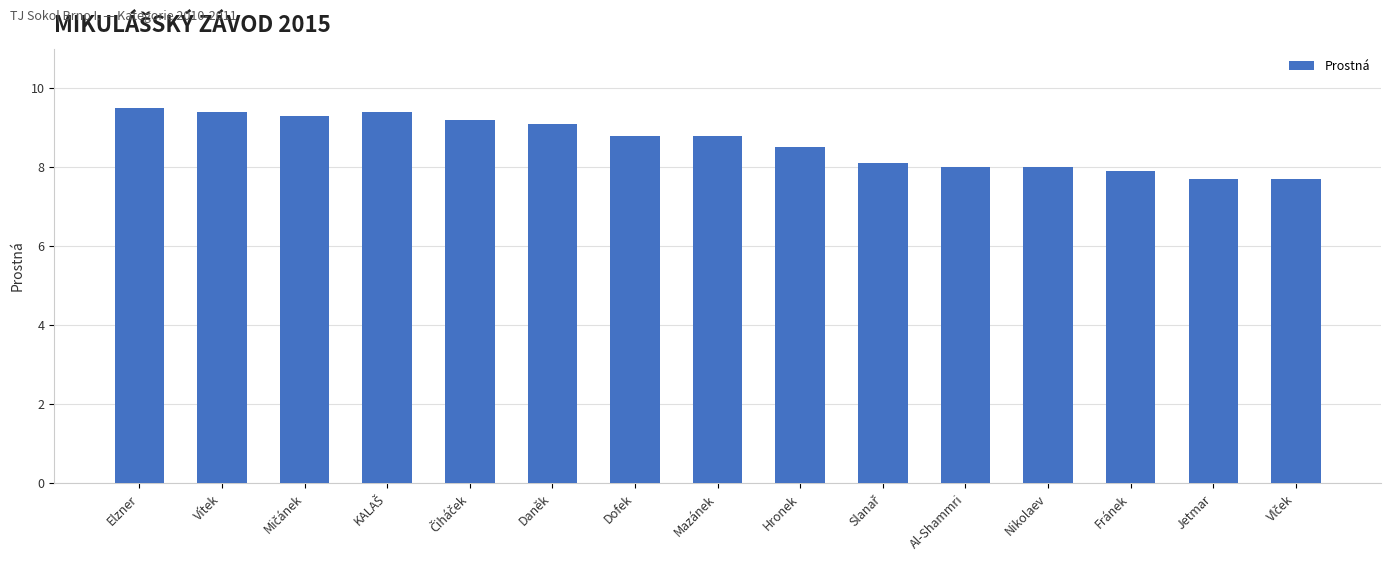

How many bars are there in total?

15